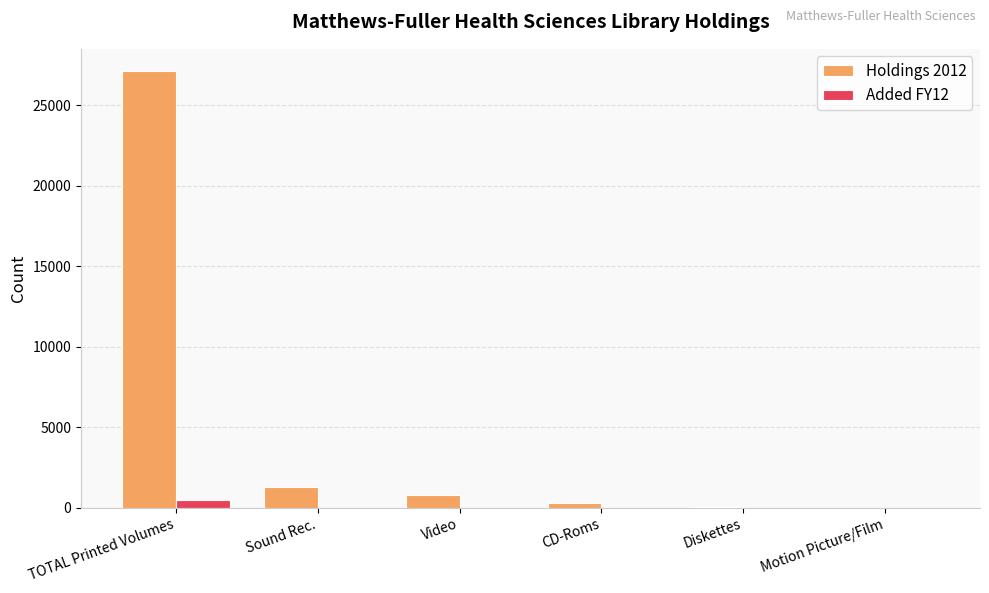

How many groups of bars are there?

6